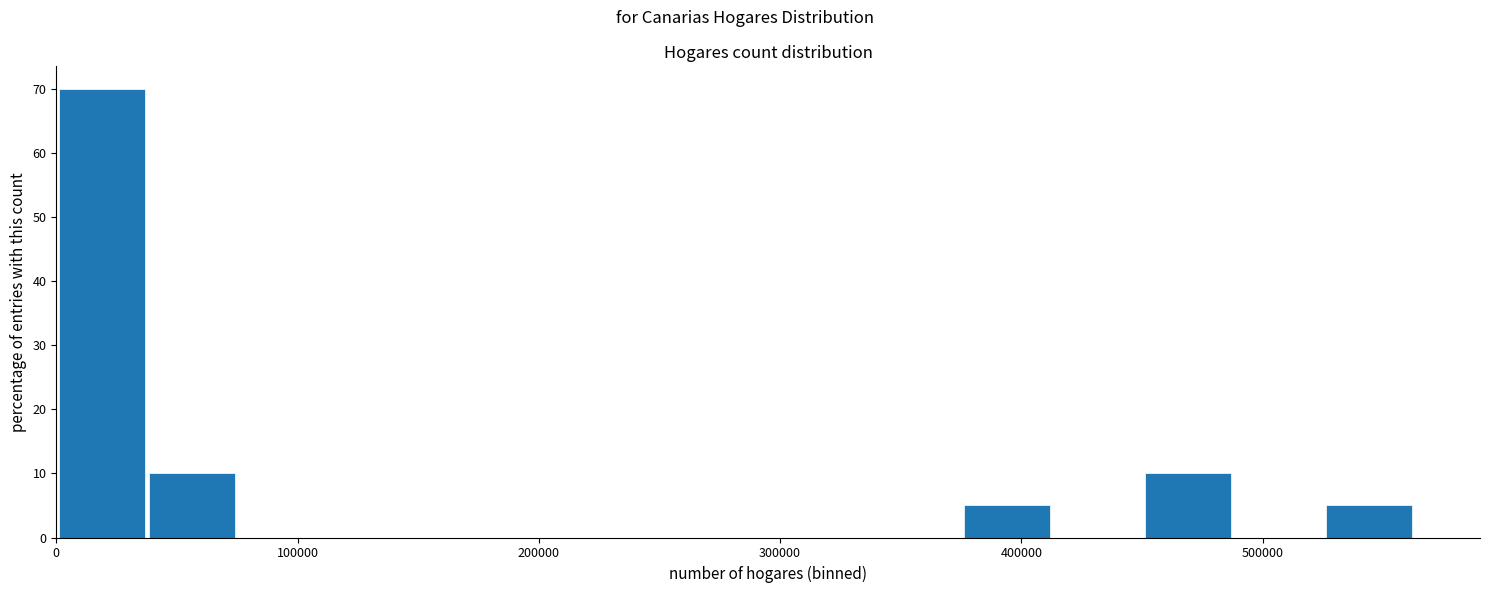

Around what value on the x-axis is the tallest bar? Give the approximate position of its centre, as read against the axis.

20000